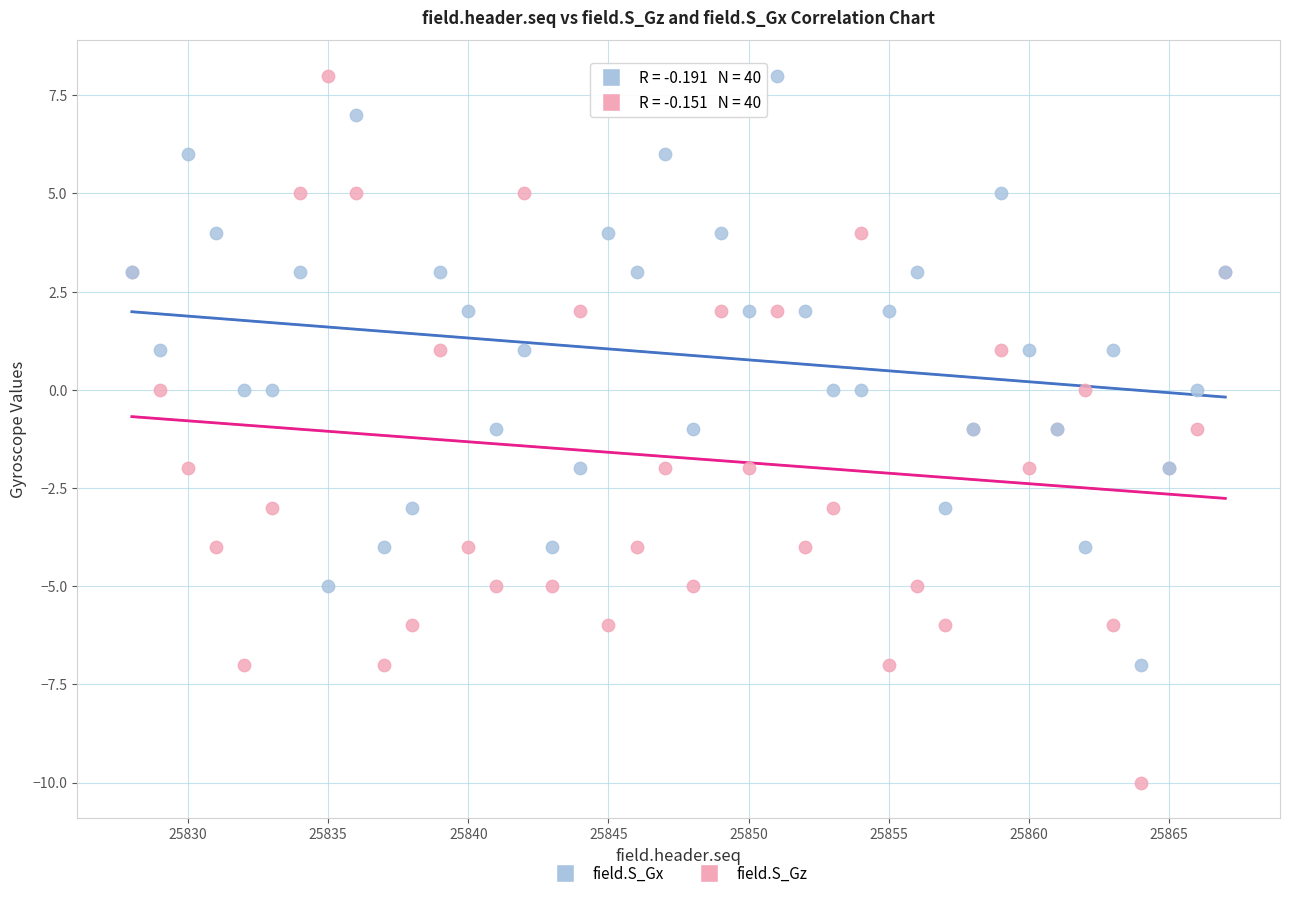

Which series reaches the minimum Y coordinate?

field.S_Gz